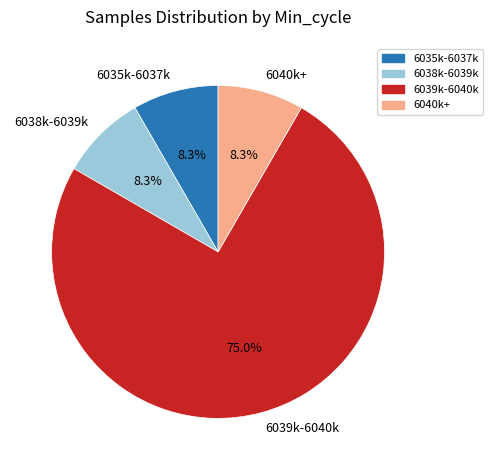

Is there any slice that represents more than half of the pie?

Yes